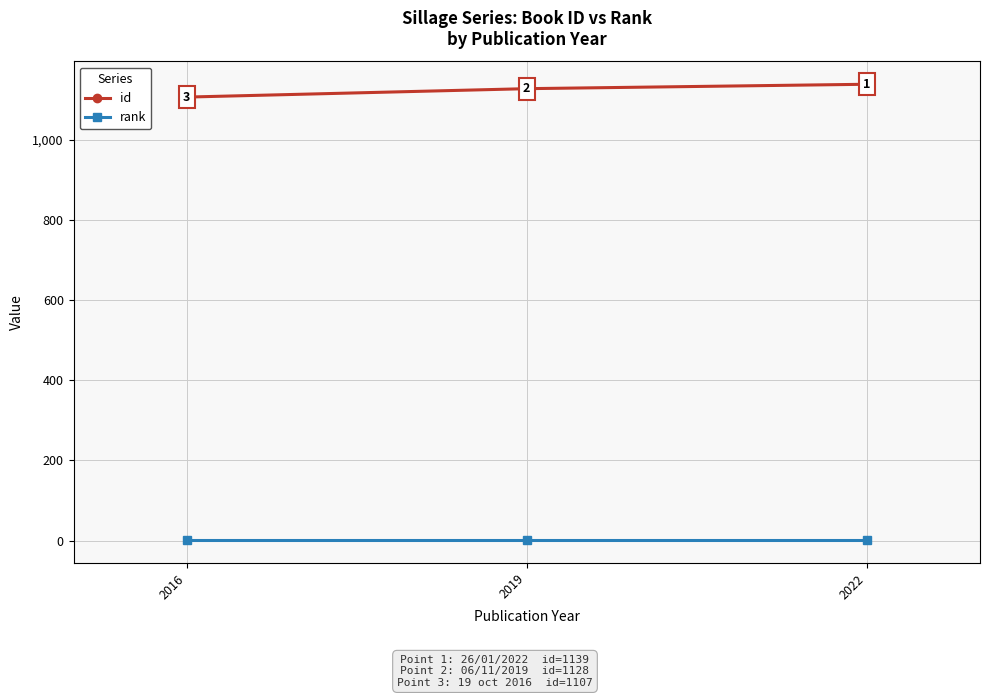

List the labels in order of rank value, smallest first.

2022, 2019, 2016